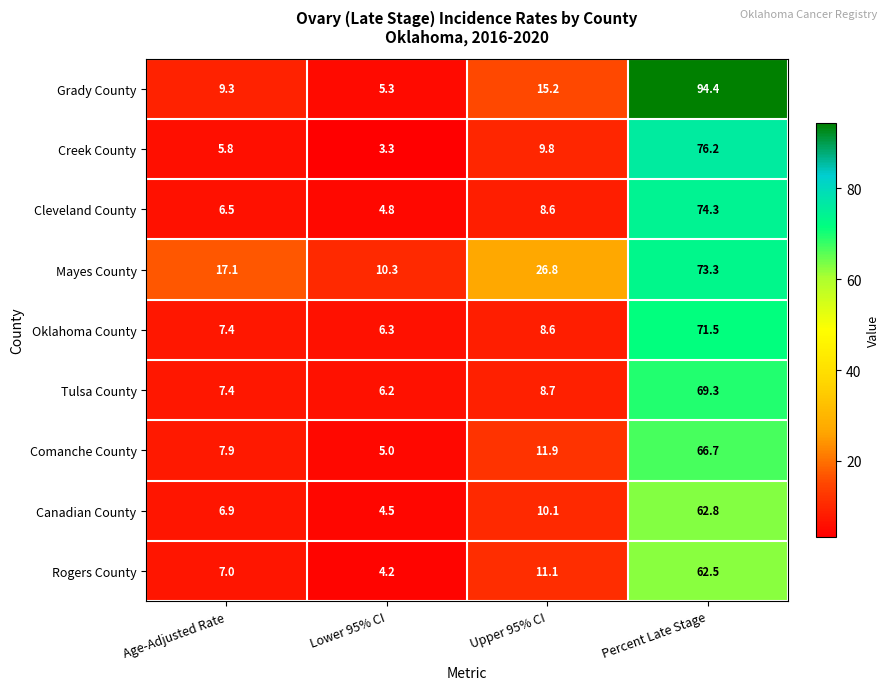

At how many categories does at least one series exceed 32?

1